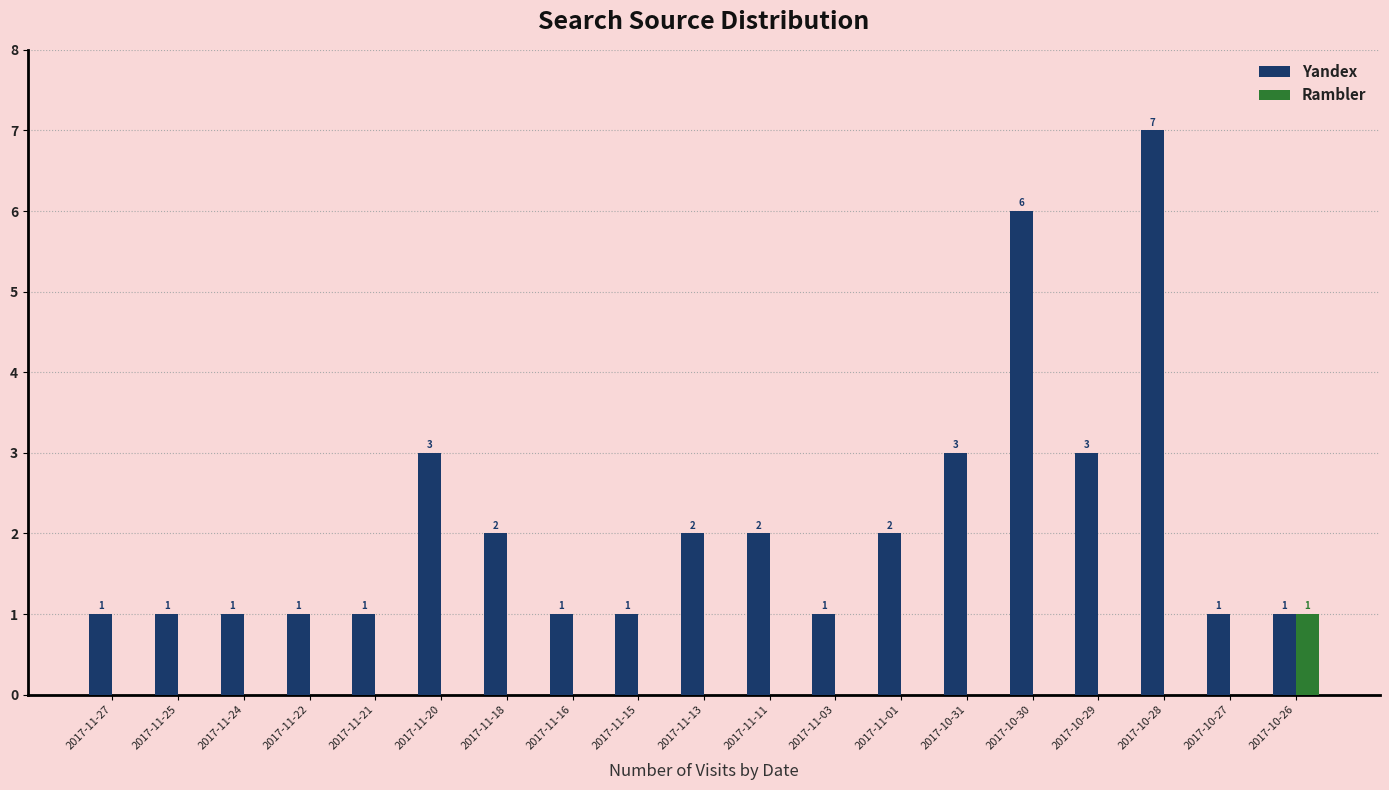

What is the maximum value shown in the chart?

7